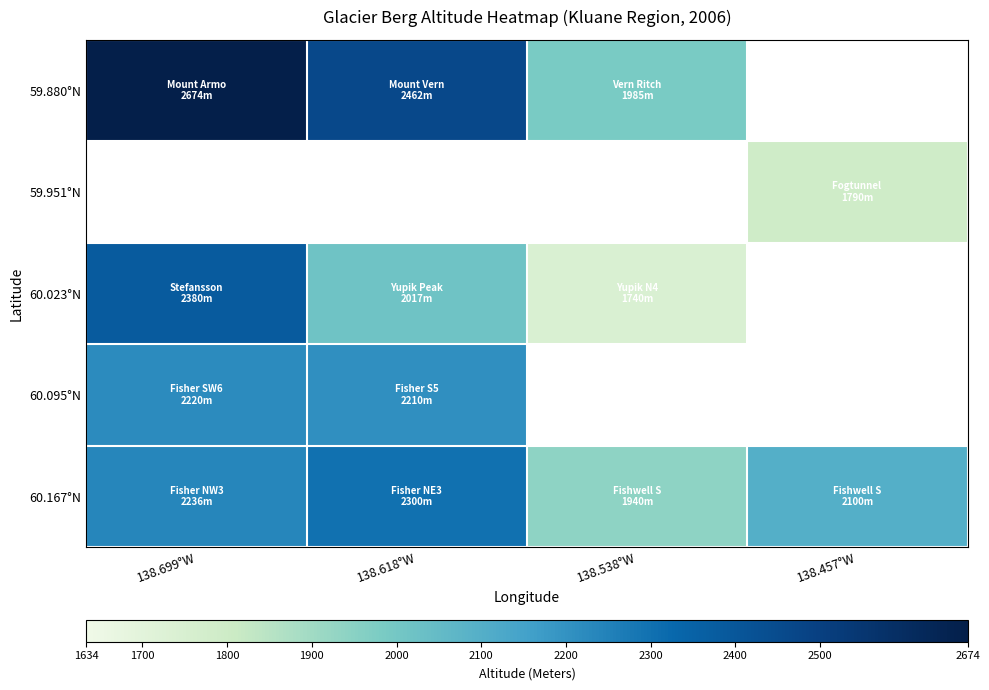

What is the difference between the second highest and minimum values in the 60.167°N series?

296.0